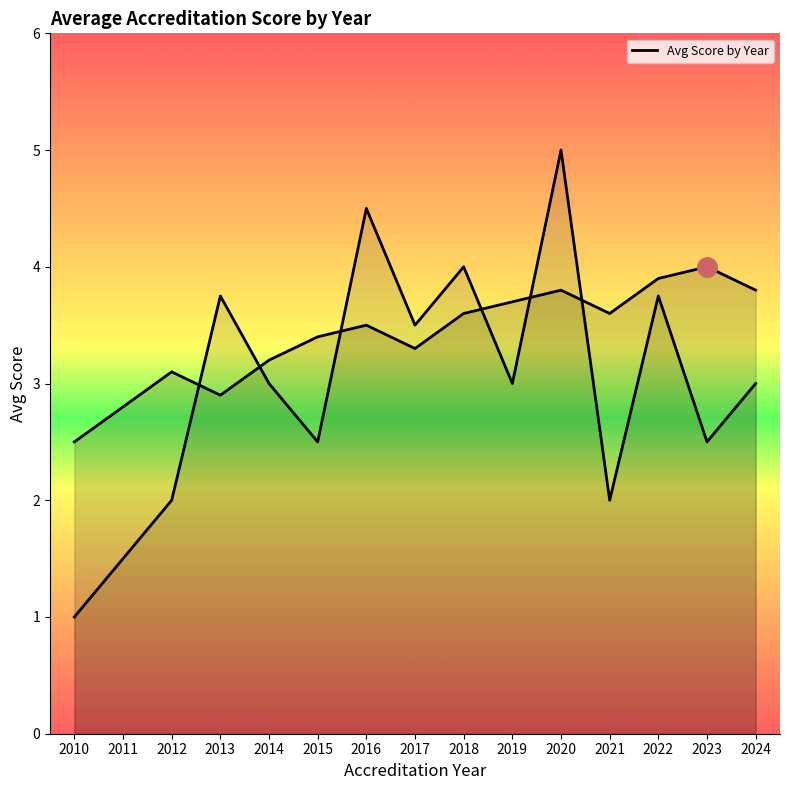

What is the difference between the maximum and second lowest values?

1.2